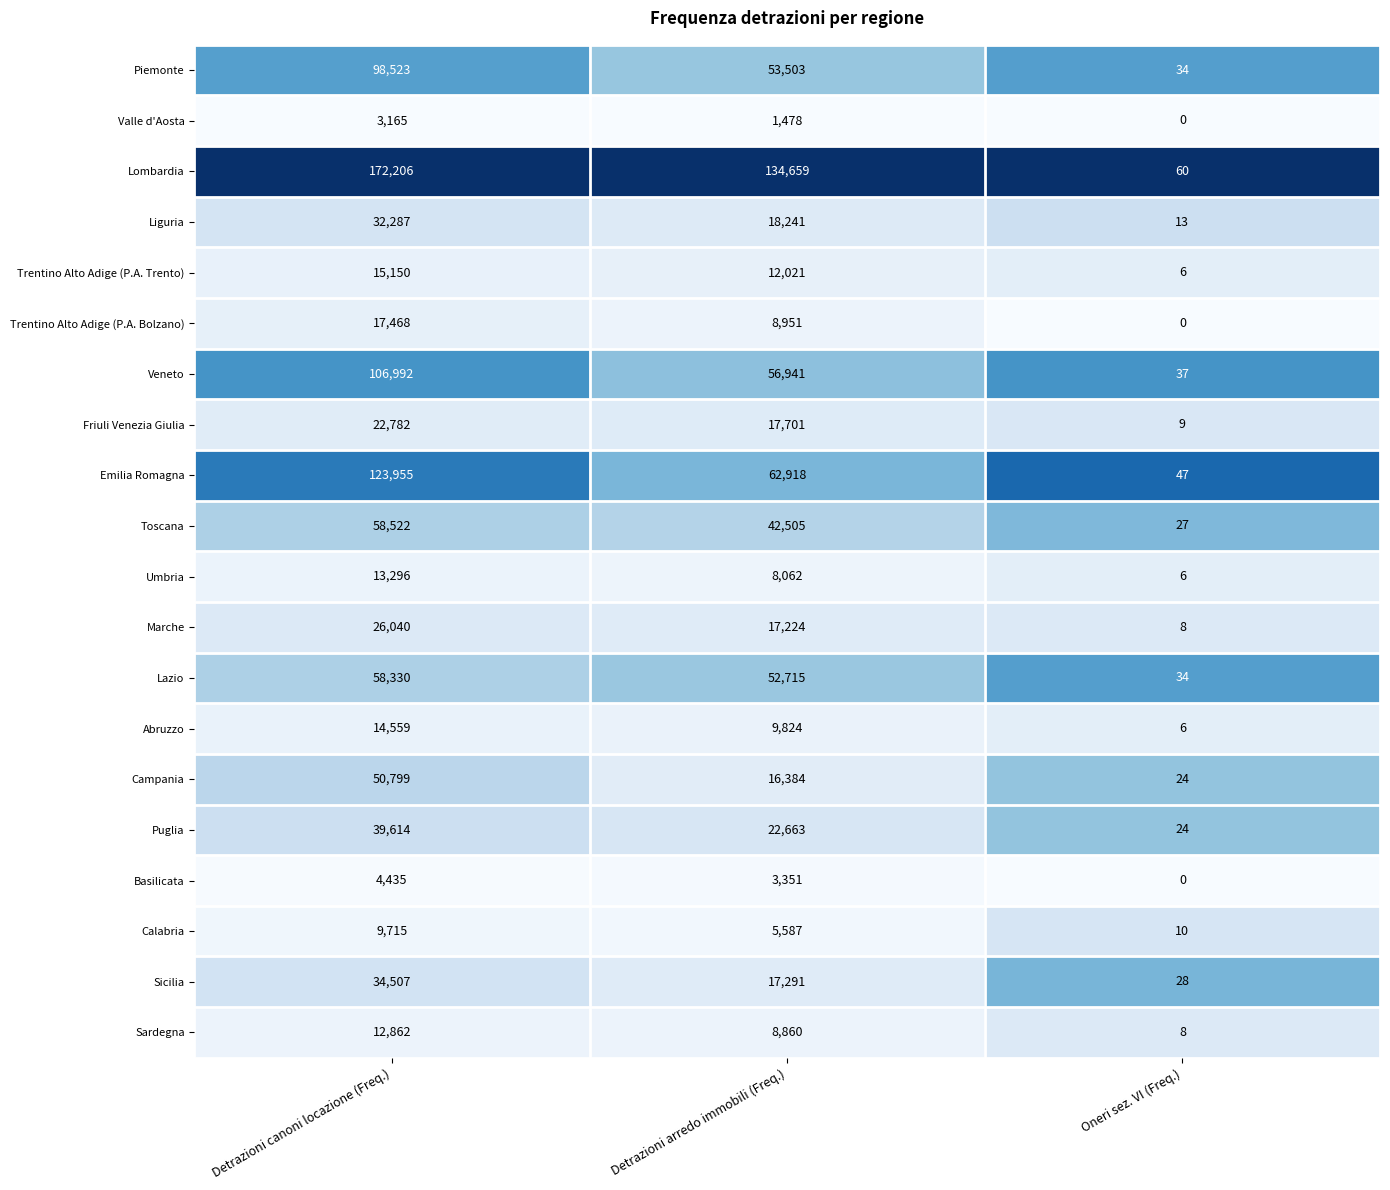

Is the value of Puglia at Detrazioni arredo immobili (Freq.) greater than the value of Marche at Detrazioni arredo immobili (Freq.)?

Yes